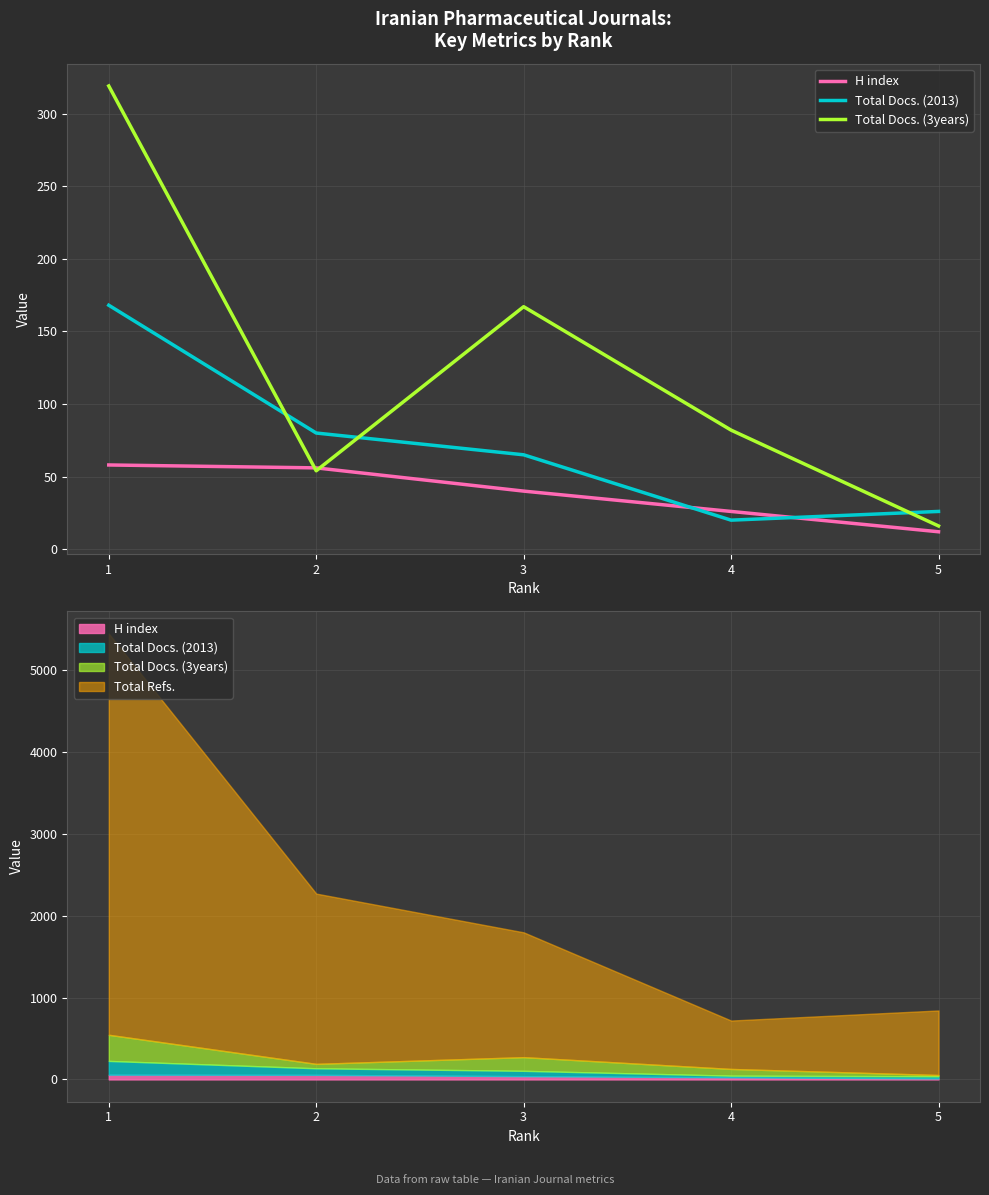

True or false: H index has a value of 104 at 1.

False